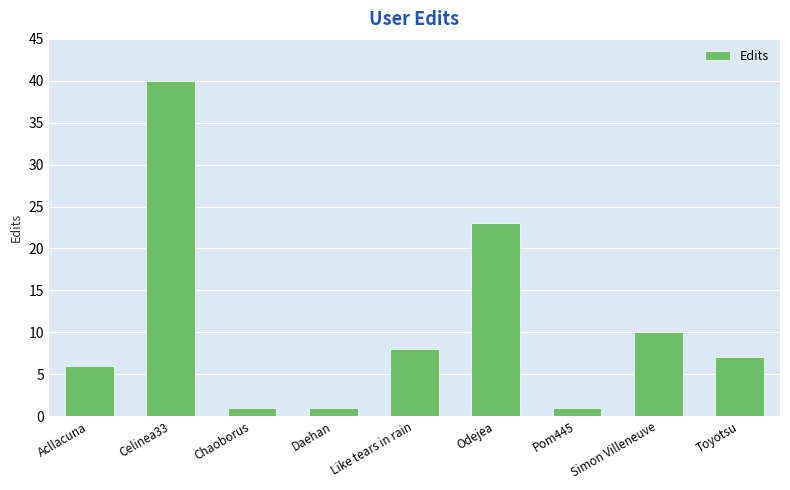

Which label corresponds to the largest value in the chart?

Celinea33